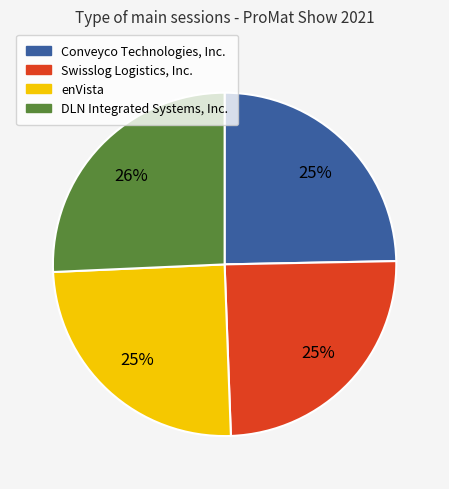

Do Swisslog Logistics, Inc. and enVista together represent more than half of the pie?

No